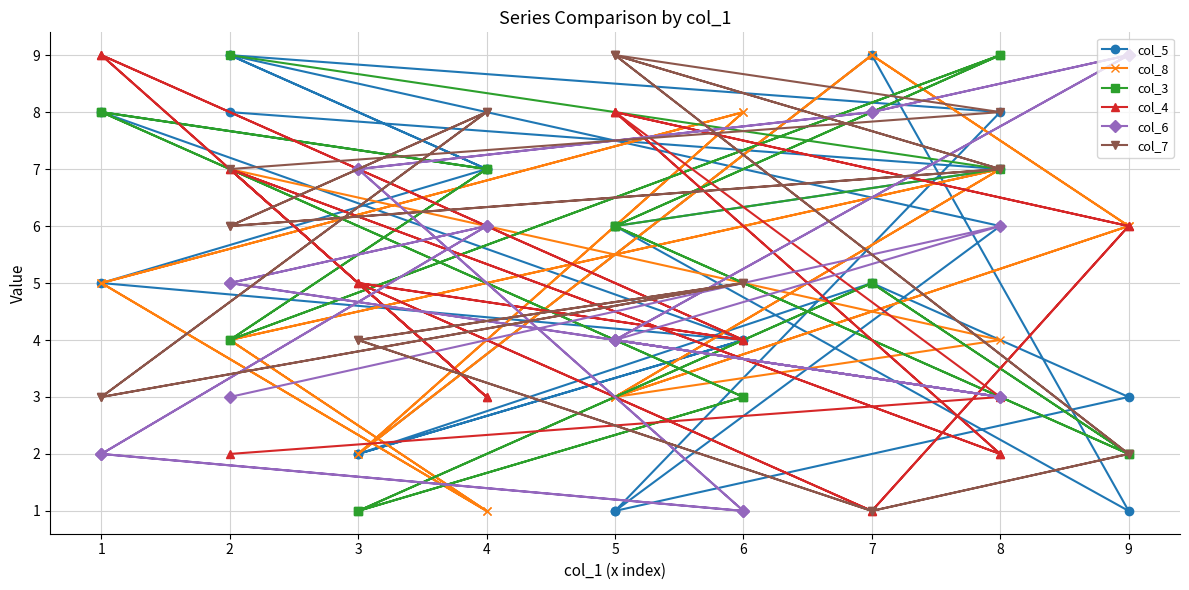

Reading left to right, what are all the values shown in this chart?

col_5: 1	6	9	7	8	4	2	5	3	1	8	9	7	5	4	2	9	1	6	7	8
col_8: 3	7	4	1	5	8	2	9	6	3	7	4	1	5	8	2	9	6	3	4	7
col_3: 6	9	4	7	8	3	1	5	2	6	9	4	7	8	3	1	5	2	6	7	9
col_4: 8	2	7	3	9	4	5	1	6	8	2	7	3	9	4	5	1	6	8	3	2
col_6: 4	3	5	6	2	1	7	8	9	4	3	5	6	2	1	7	8	9	4	6	3
col_7: 9	7	6	8	3	5	4	1	2	9	7	6	8	3	5	4	1	2	9	8	7